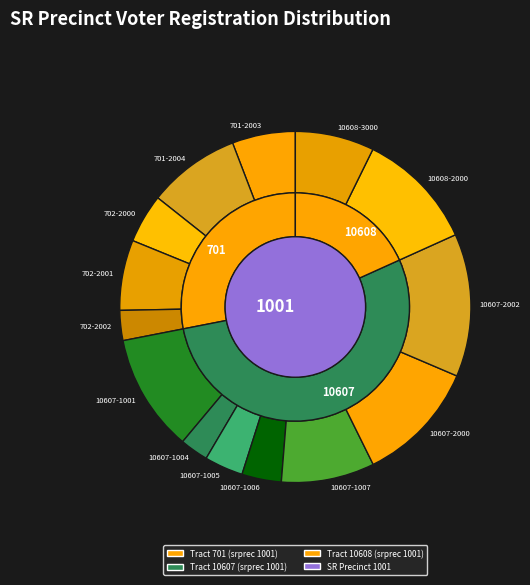

Which slice is the smallest?

10607-1004